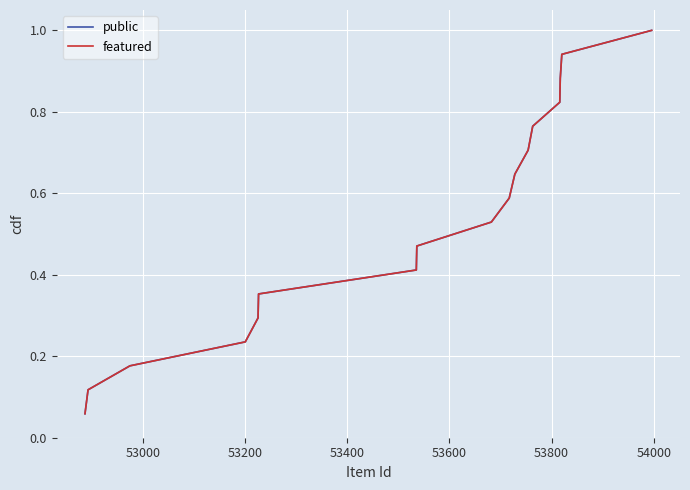

Is this an area chart (filled region under the line)?

No